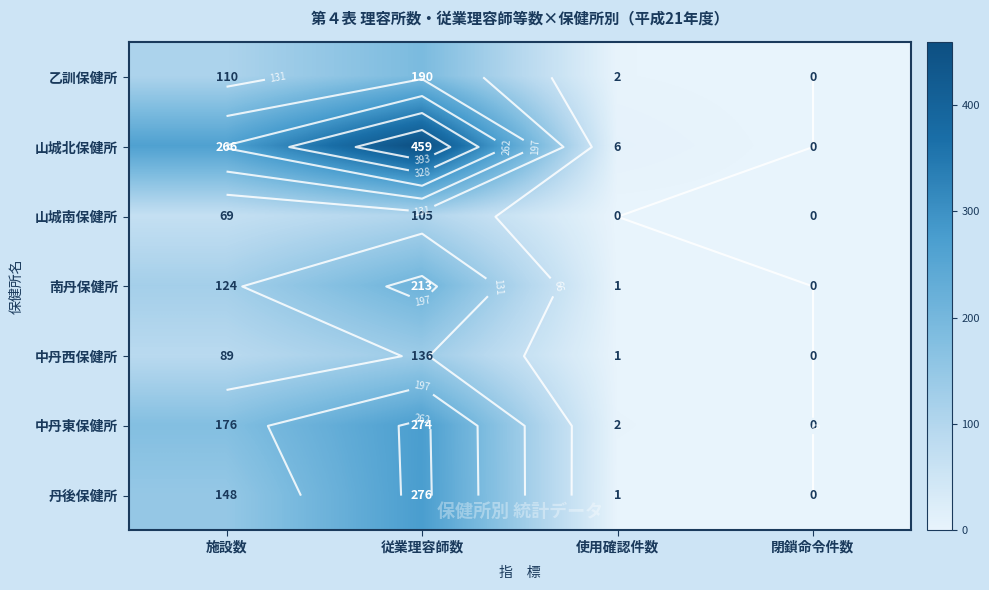

What is the difference between the maximum and minimum values in the 丹後保健所 series?

276